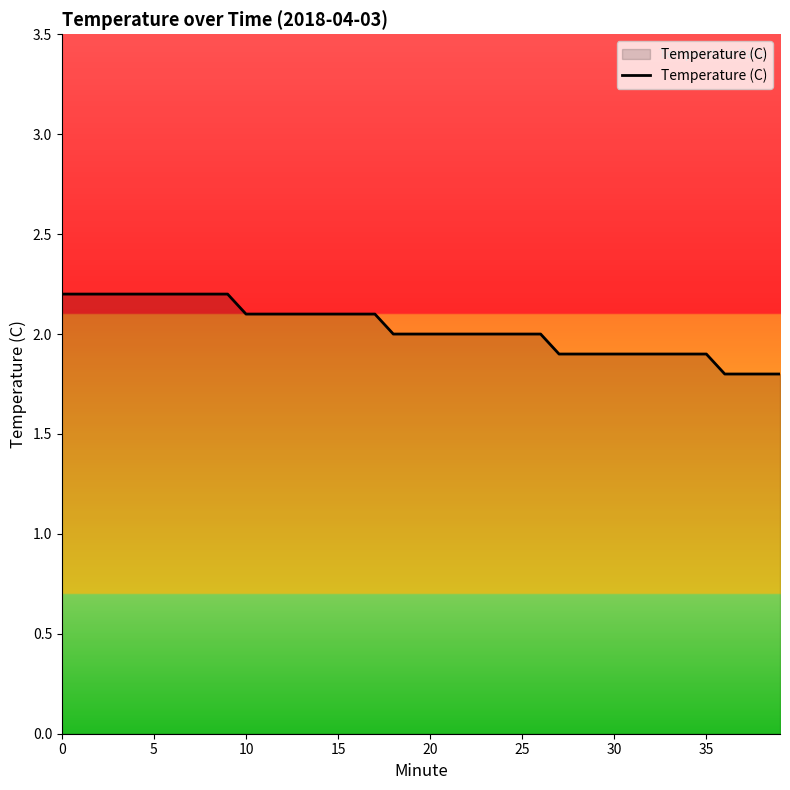

How many lines are shown in the chart?

1